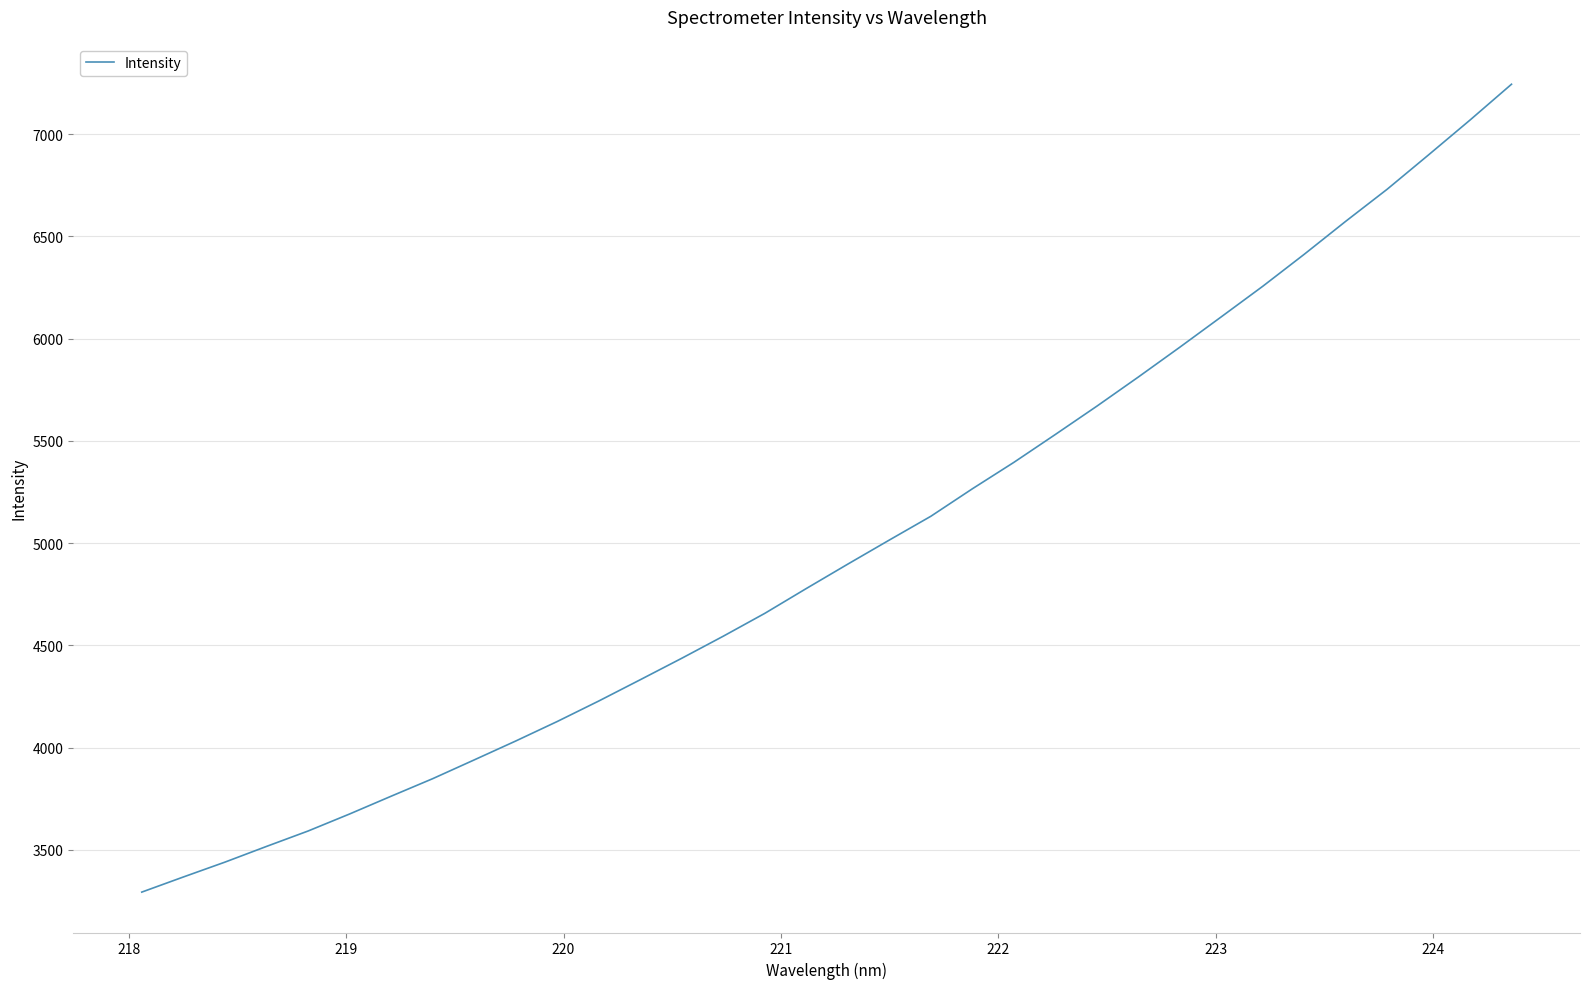

What is the greatest value displayed?

7244.8